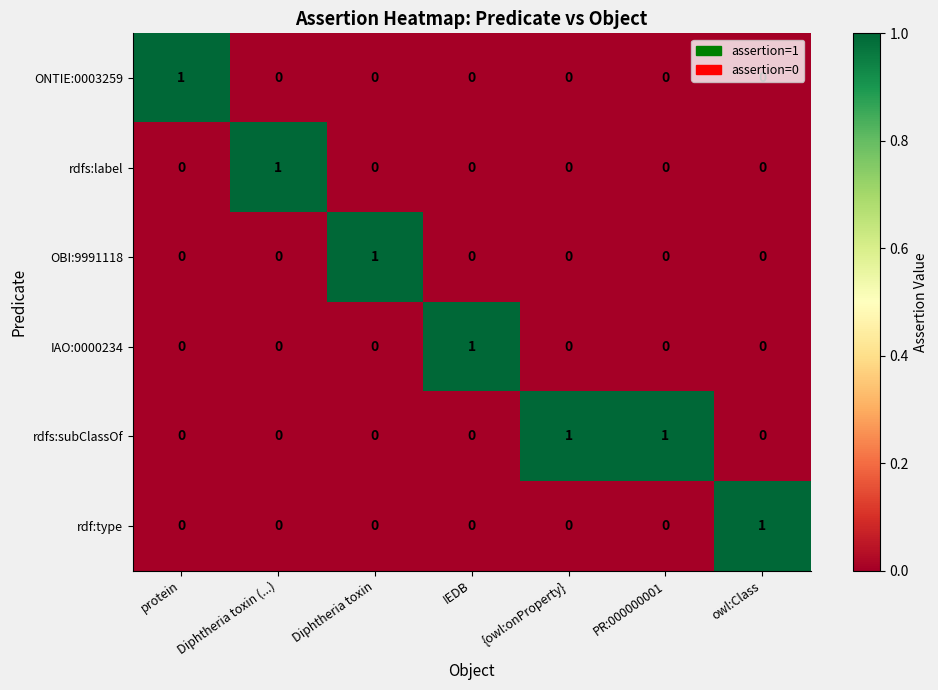

The value of IAO:0000234 at Diphtheria toxin (...) is -1. True or false?

False